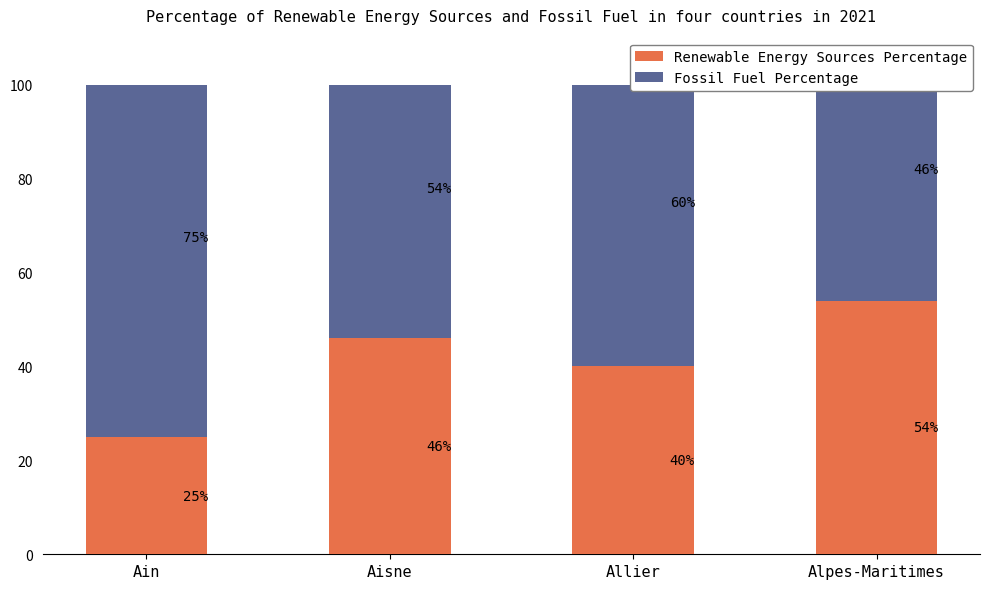

Reading left to right, extract all data points from this chart.

Renewable Energy Sources Percentage: 25	46	40	54
Fossil Fuel Percentage: 75	54	60	46